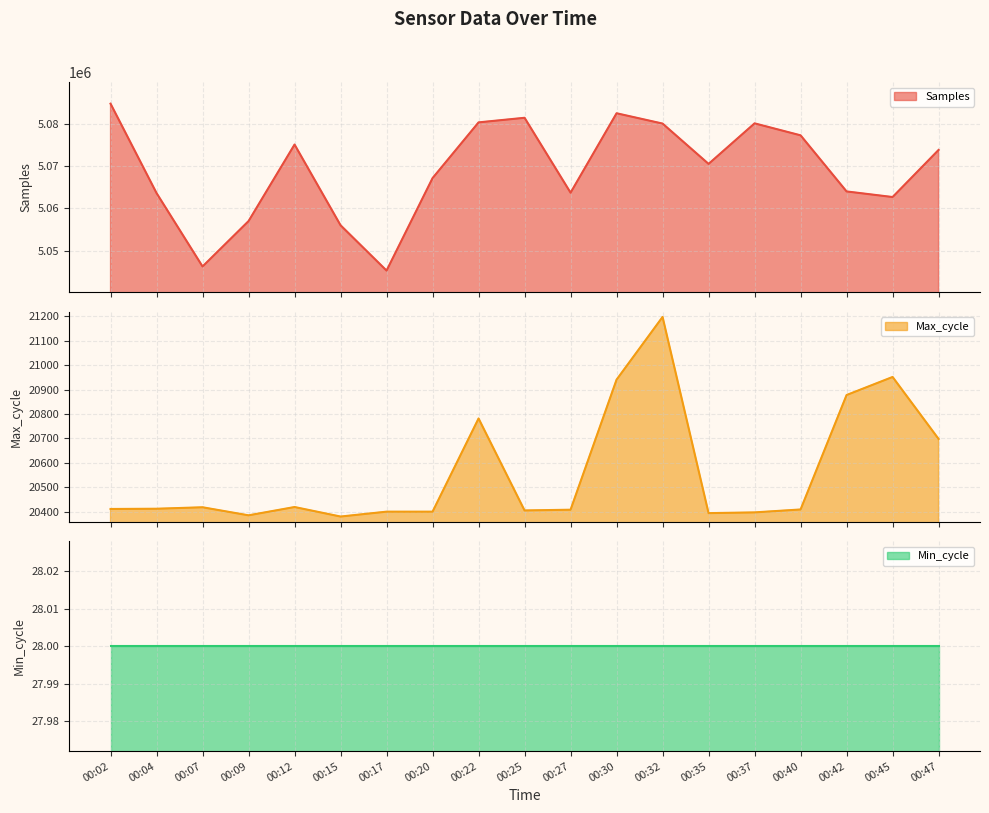

What is the difference between the highest and lowest values at 00:37?

5059702